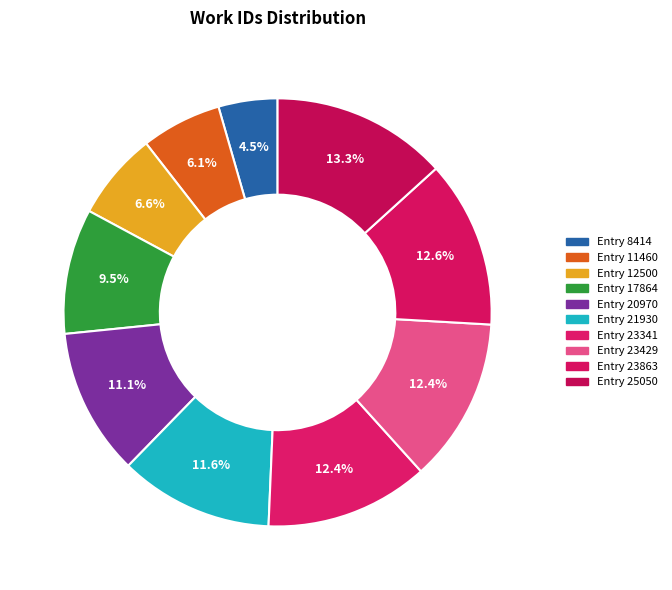

To the nearest percent, what is the difference between the Entry 23429 and Entry 8414 slice percentages?

8%